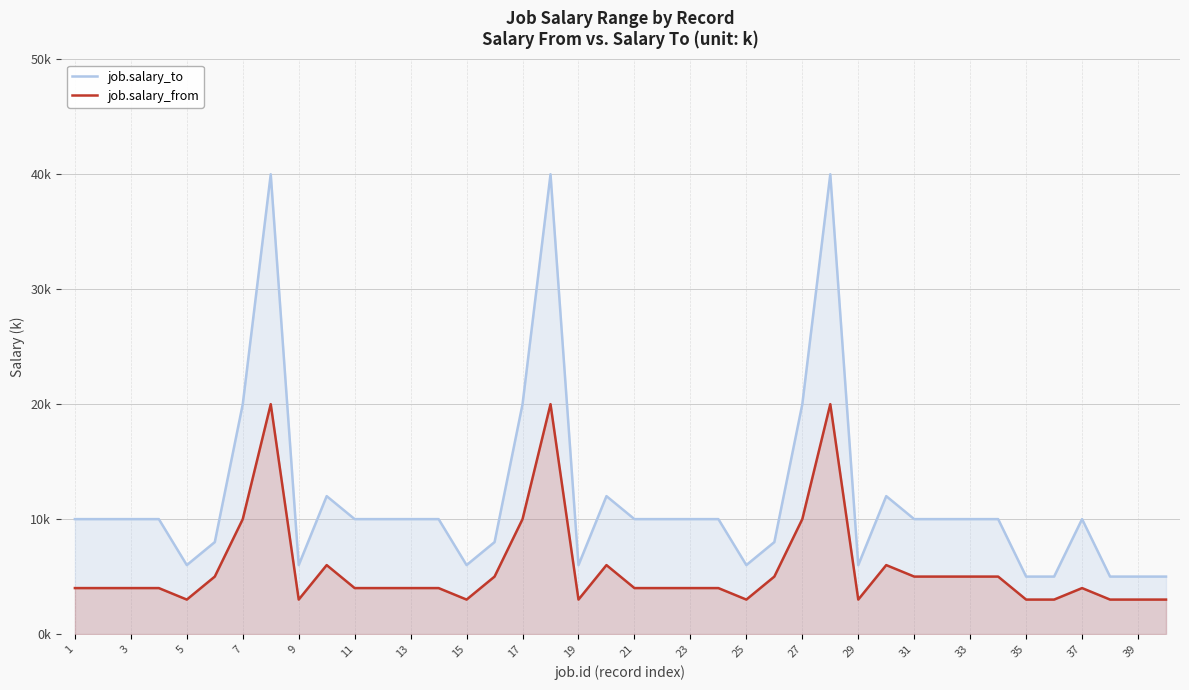

How many interior local peaks does the job.salary_from series have?

7